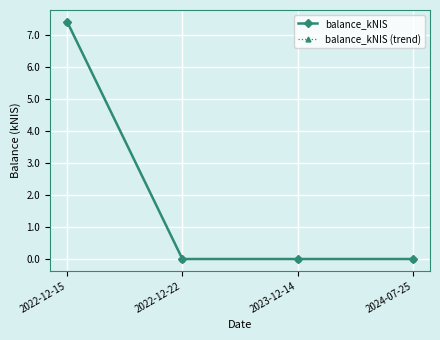

Is this an area chart (filled region under the line)?

No